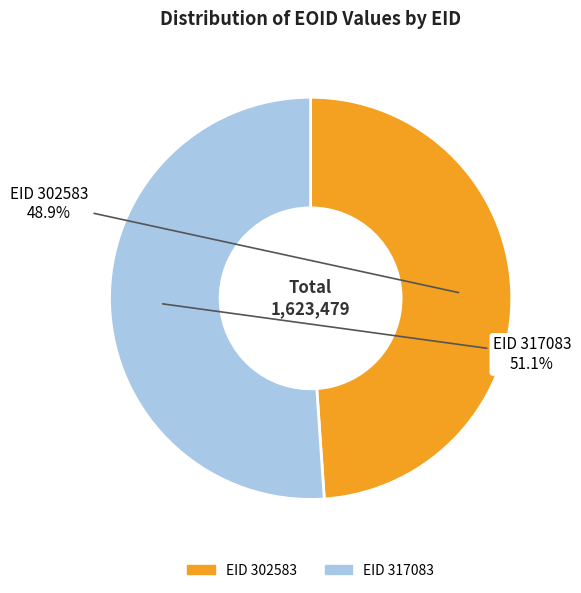

Does any single category account for the majority?

Yes